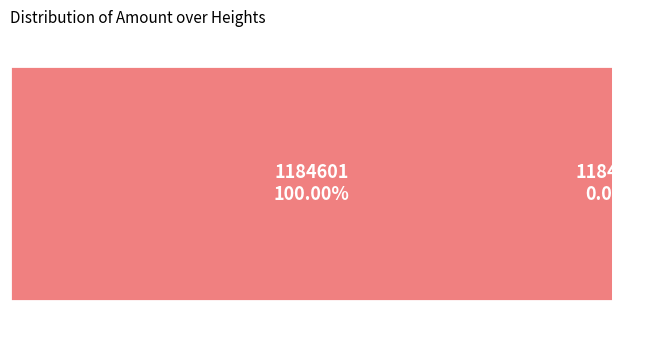

What portion of the pie excludes 1184579?

100.0%